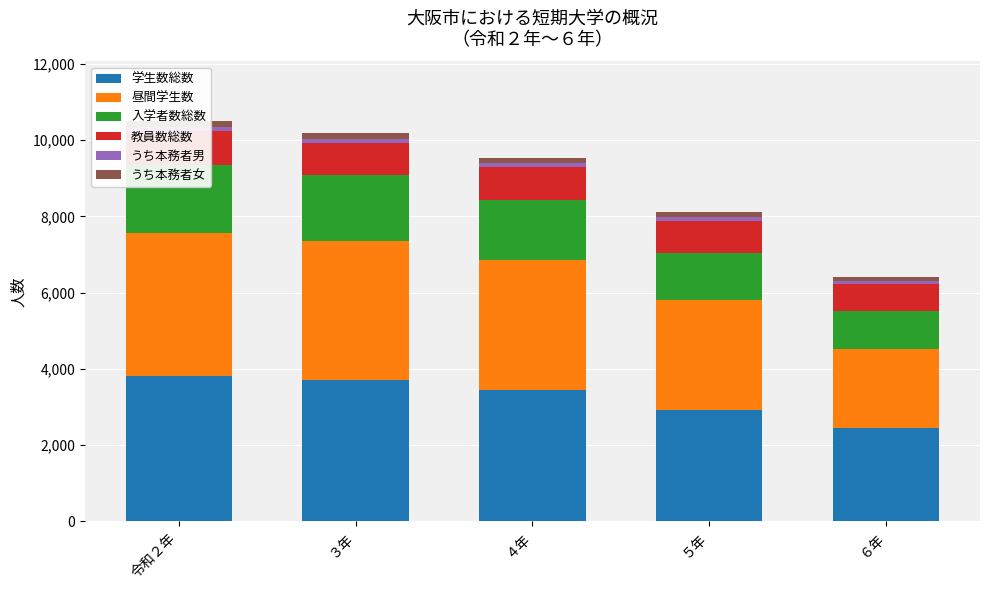

What is the minimum value for うち本務者男?

88